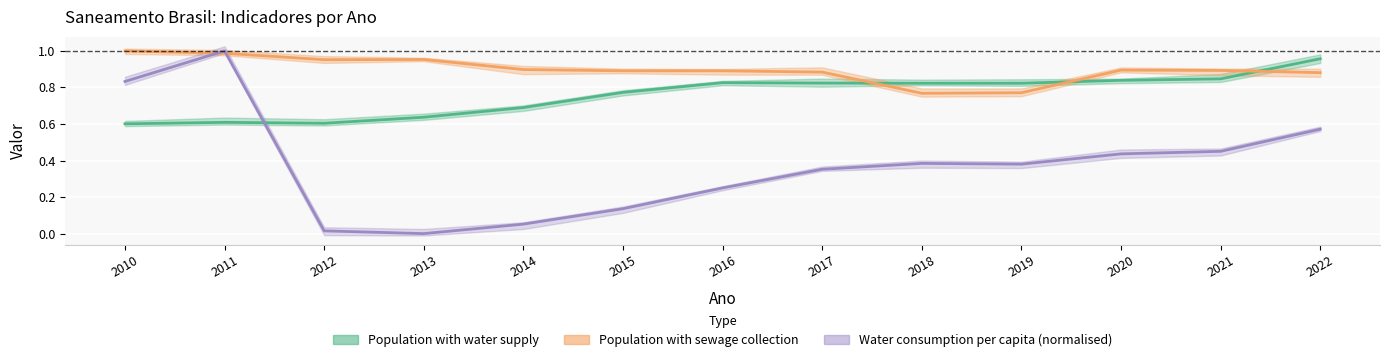

List the series in order of their peak value, lowest first.

Population with water supply, Water consumption per capita (L), Population with sewage collection